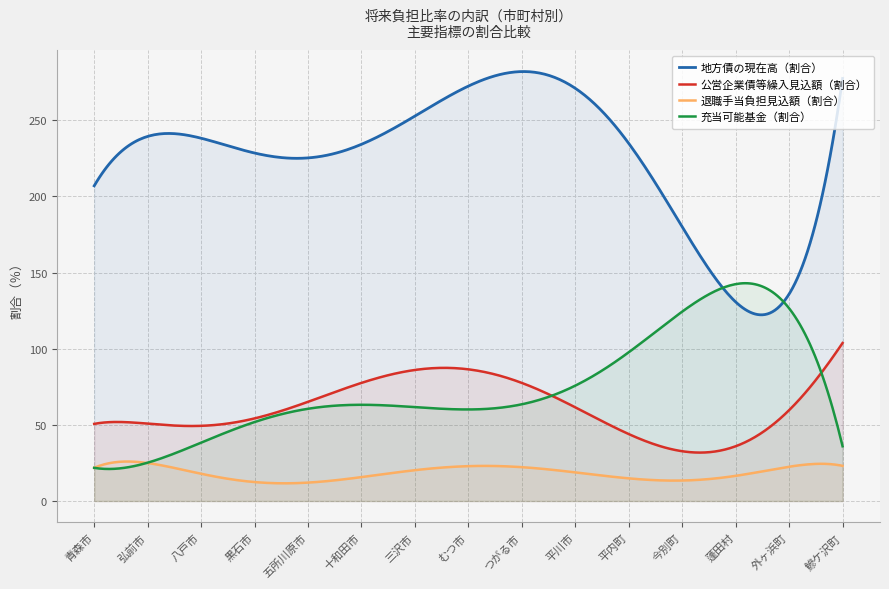

List the series in order of their peak value, lowest first.

退職手当負担見込額（割合）, 公営企業債等繰入見込額（割合）, 充当可能基金（割合）, 地方債の現在高（割合）